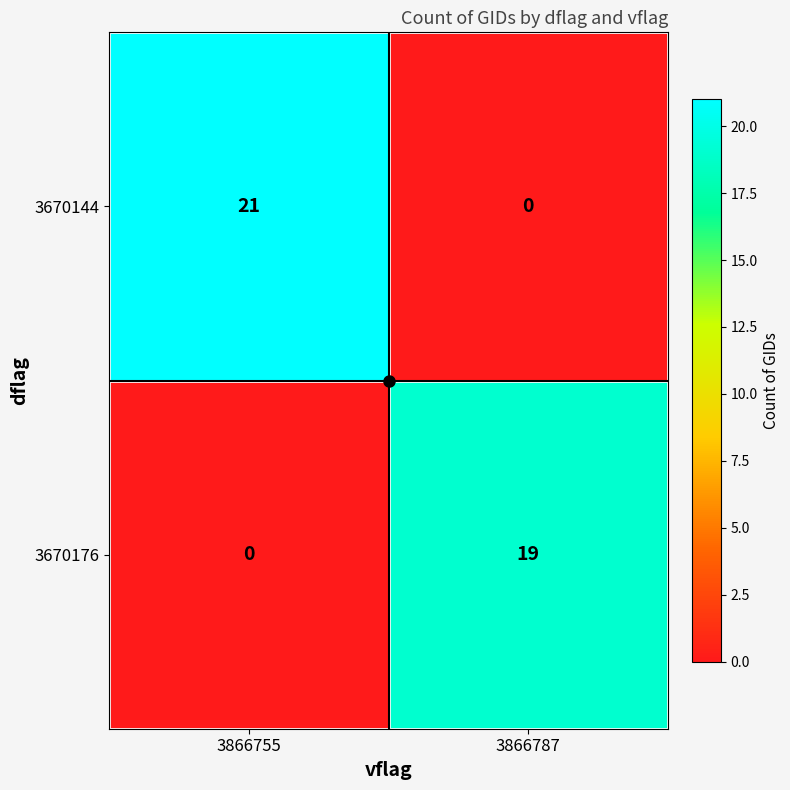

What is the sum of the 3670144 values at 3866787 and 3866755?

21